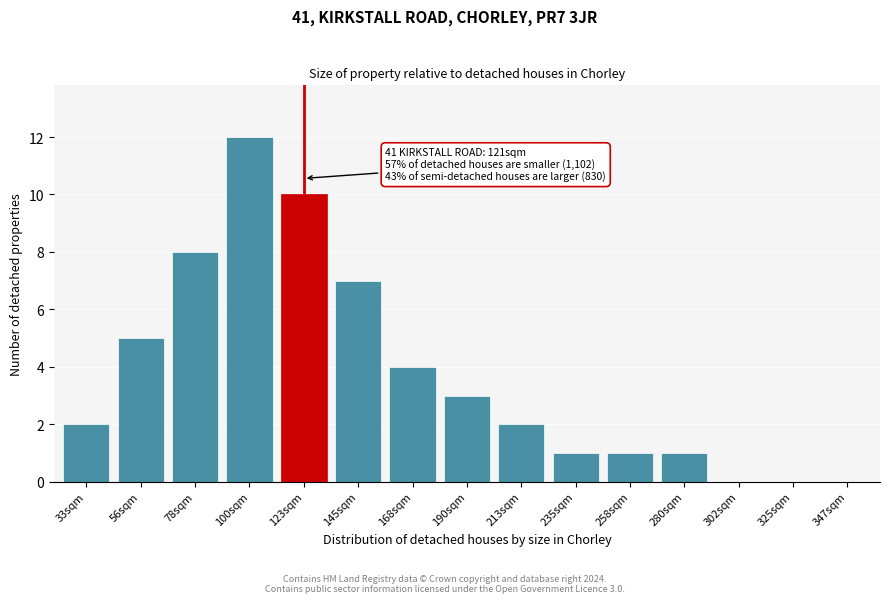

Reading right to left, what are all the values shown in this chart?

347sqm=0	325sqm=0	302sqm=0	280sqm=1	258sqm=1	235sqm=1	213sqm=2	190sqm=3	168sqm=4	145sqm=7	123sqm=10	100sqm=12	78sqm=8	56sqm=5	33sqm=2